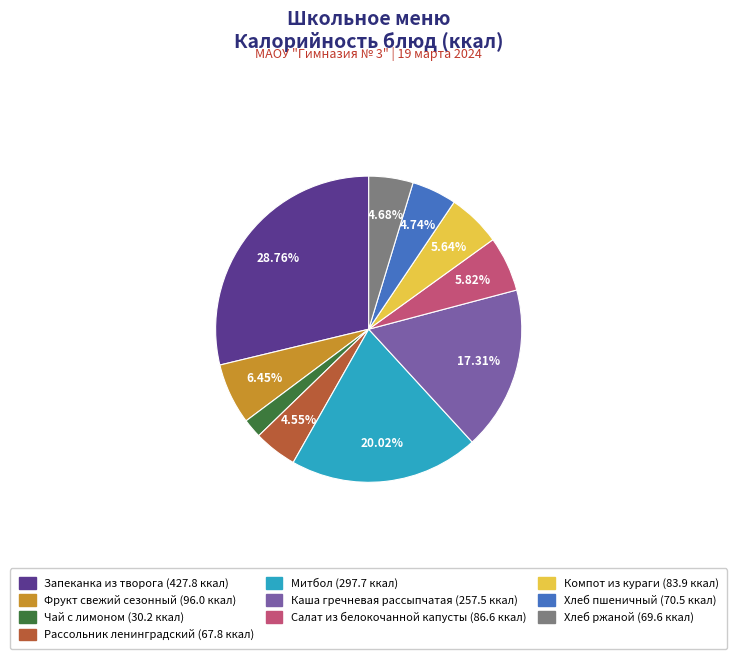

How many segments does this pie chart have?

10